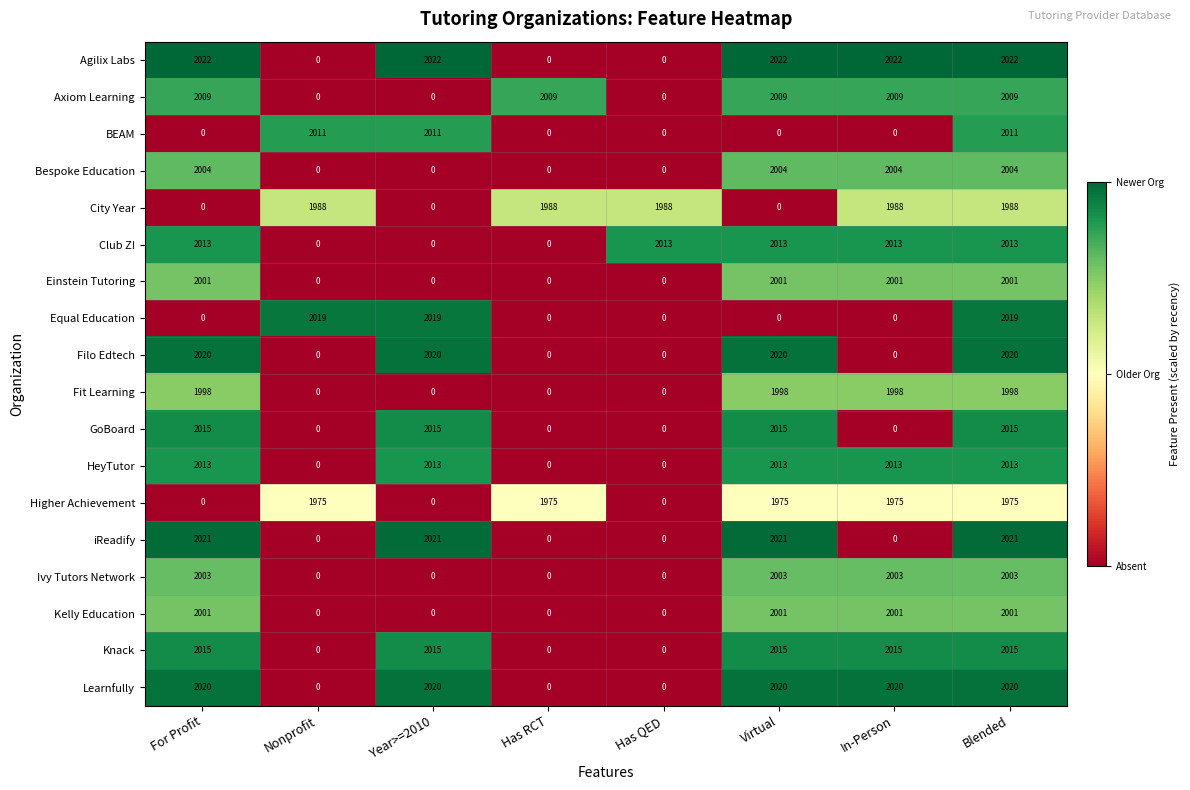

What is the maximum value for Ivy Tutors Network?

2003